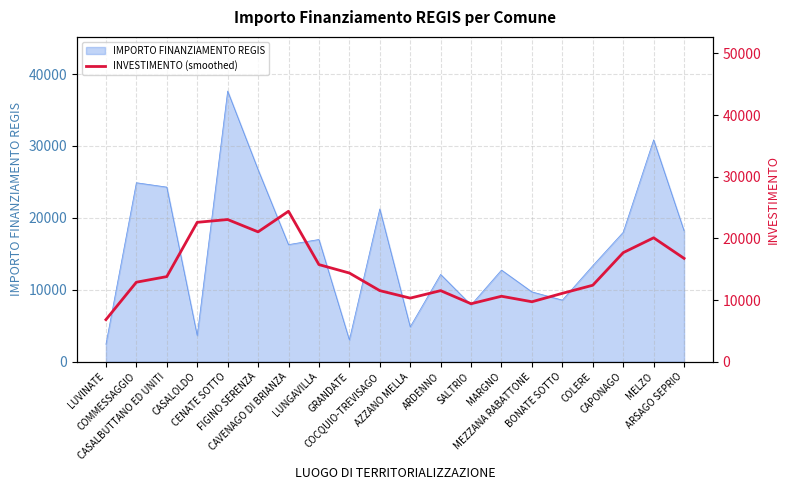

What is the minimum value for IMPORTO FINANZIAMENTO REGIS?

2428